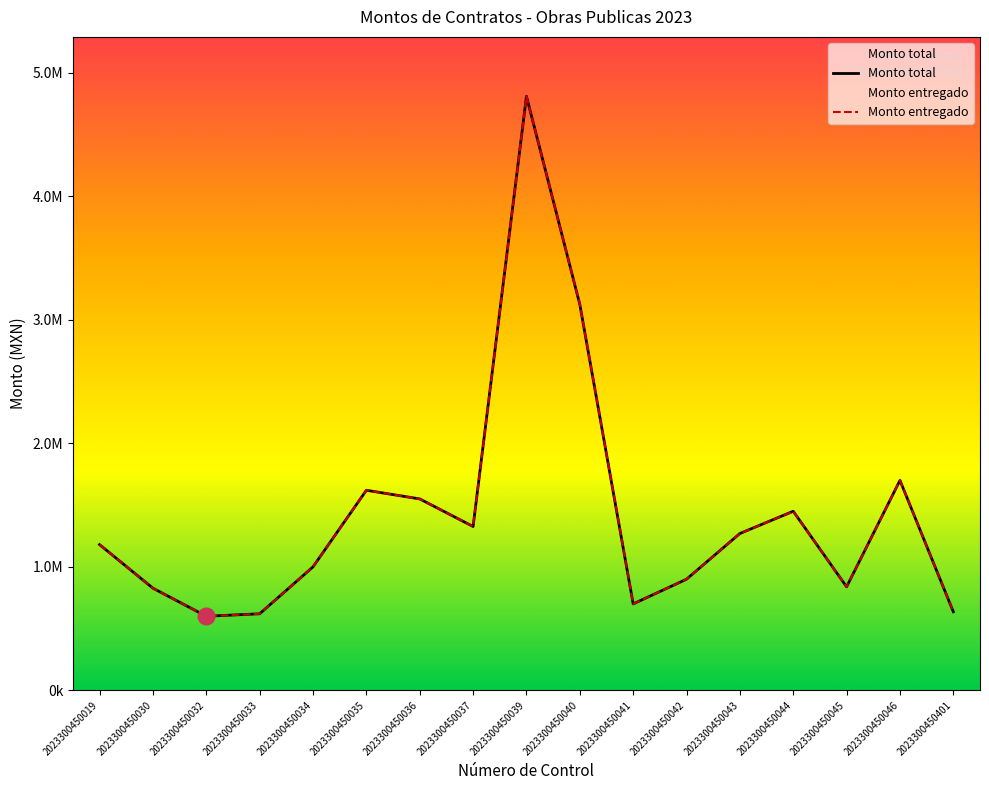

Is this an area chart (filled region under the line)?

No